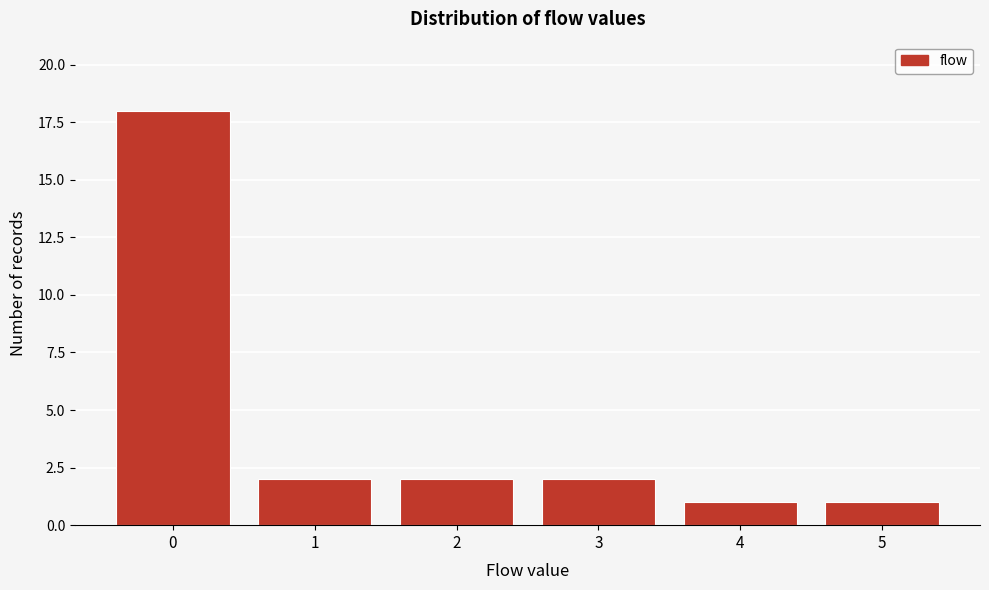

Reading right to left, transcribe all the data shown in this chart.

5=1	4=1	3=2	2=2	1=2	0=18